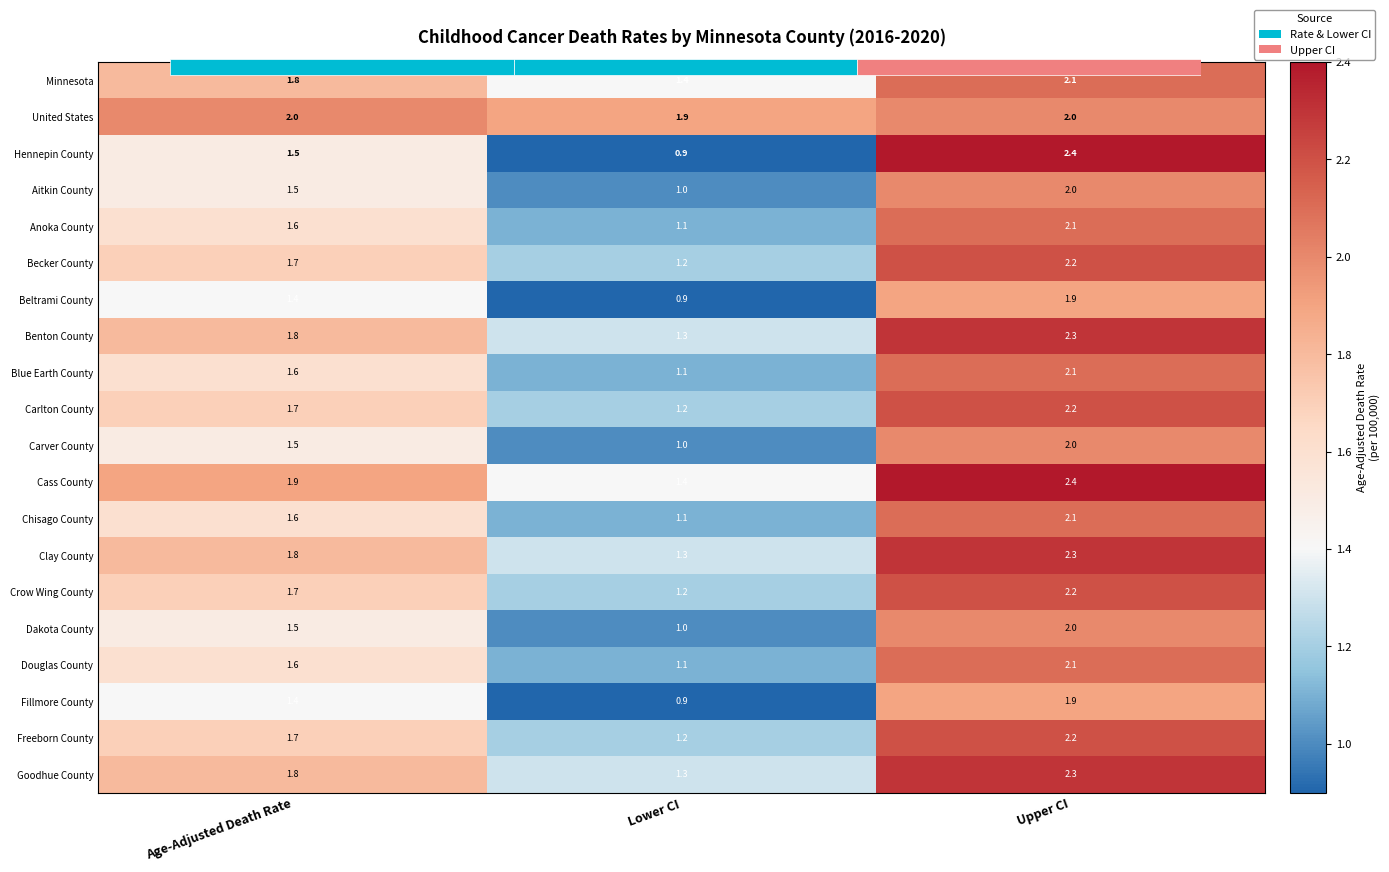

What is the sum of the Beltrami County values at Upper CI and Lower CI?

2.8